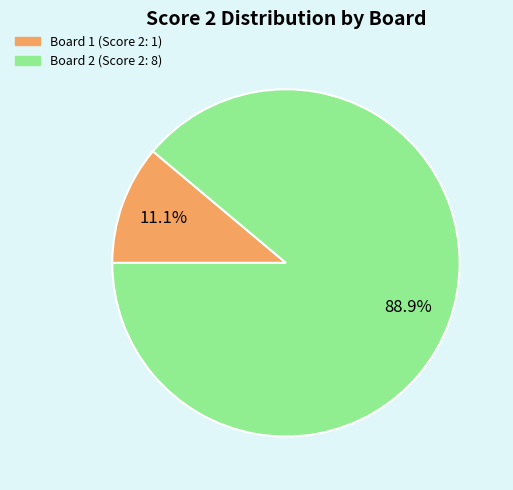

Count the number of slices in the pie.

2